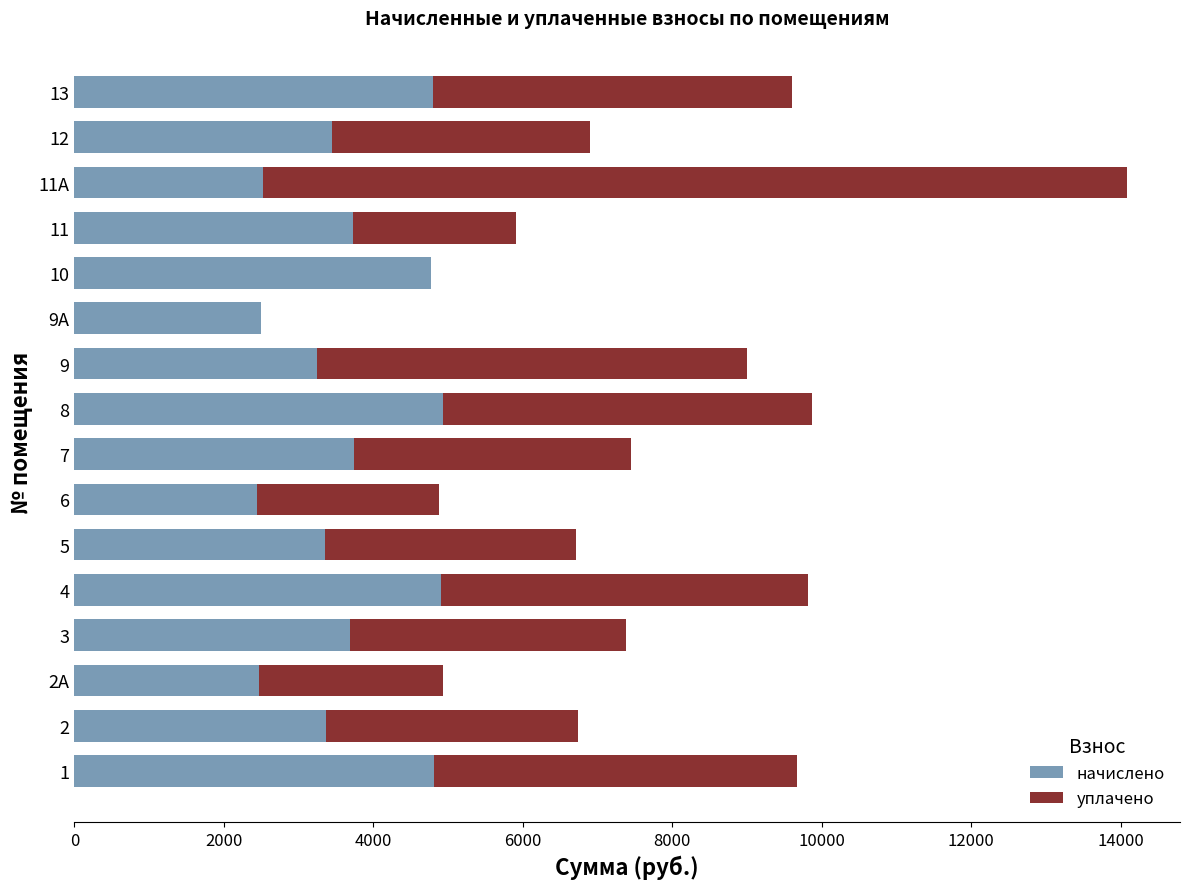

The value of начислено at 2 is 3370.0. True or false?

True